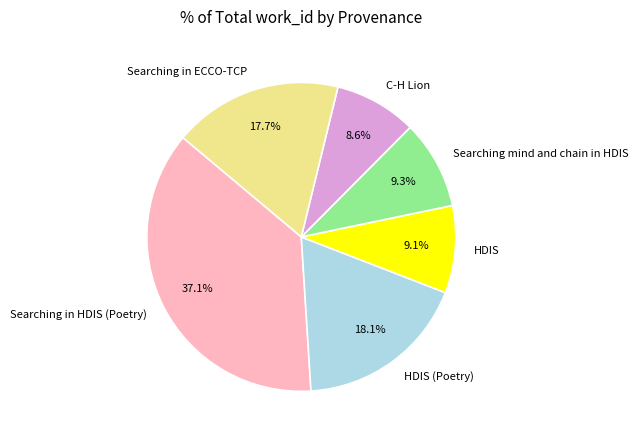

Which has a higher value, Searching in ECCO-TCP or Searching mind and chain in HDIS?

Searching in ECCO-TCP